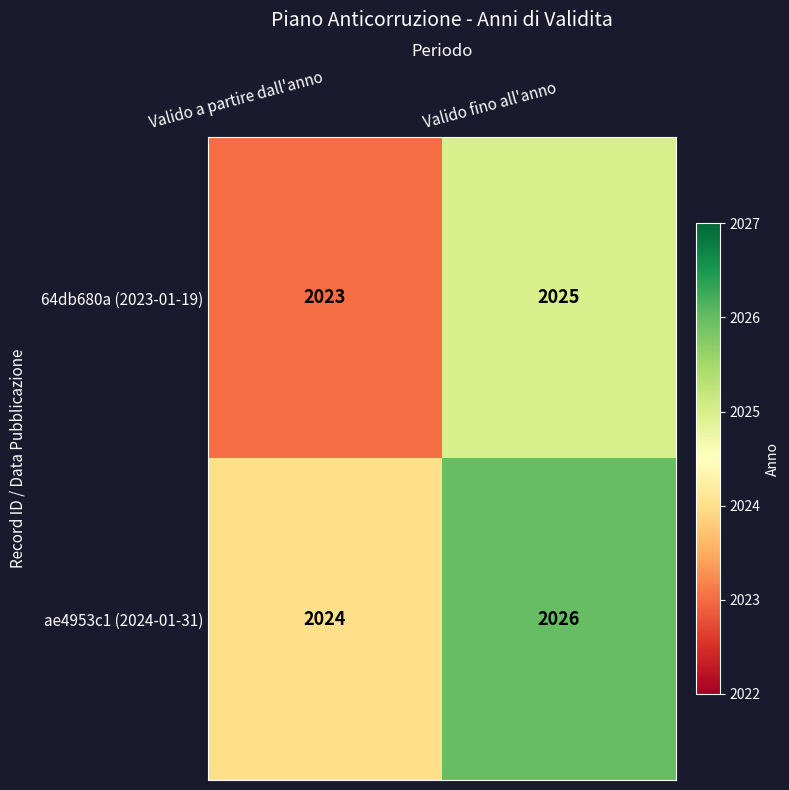

What is the sum of all ae4953c1 (2024-01-31) values?

4050